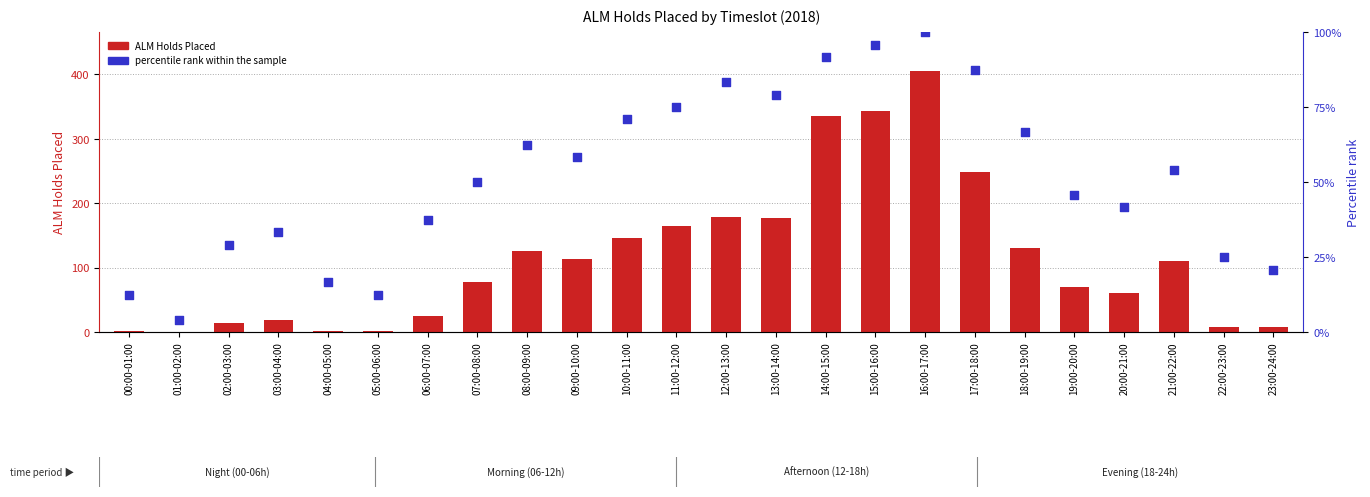

Is the value of ALM Holds Placed at 06:00-07:00 greater than the value of percentile rank within the sample at 07:00-08:00?

No